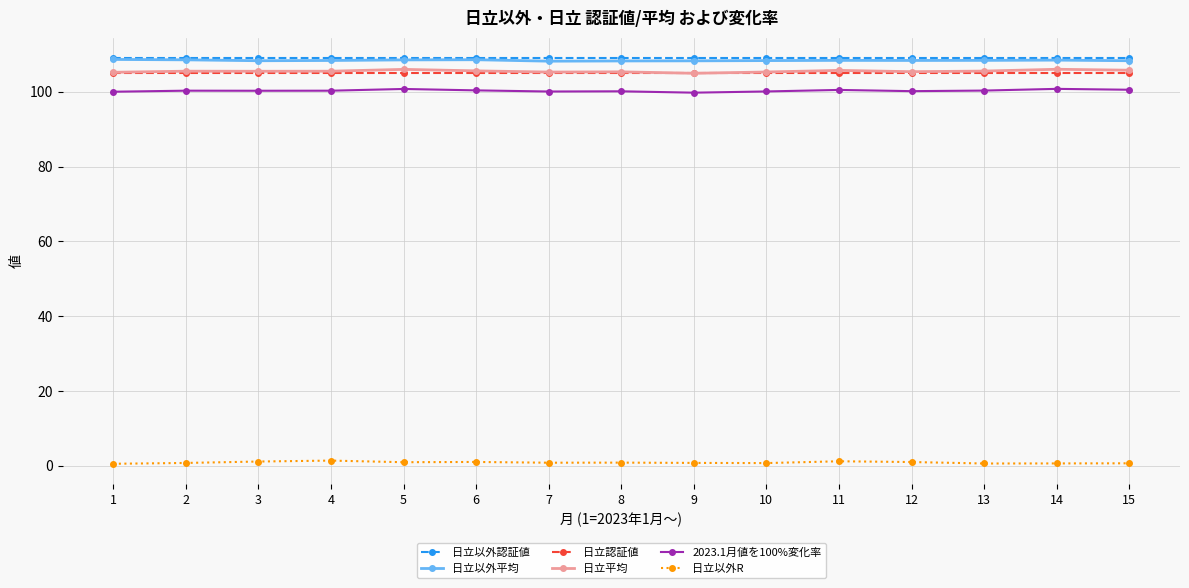

What are all the series names shown in the legend?

日立以外認証値, 日立以外平均, 日立認証値, 日立平均, 2023.1月値を100%変化率, 日立以外R